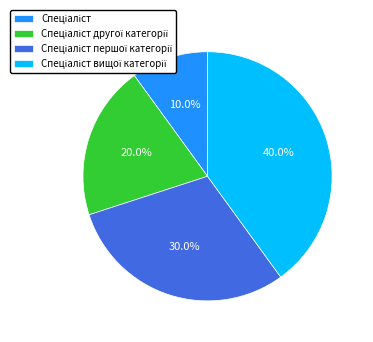

Does any single category account for the majority?

No